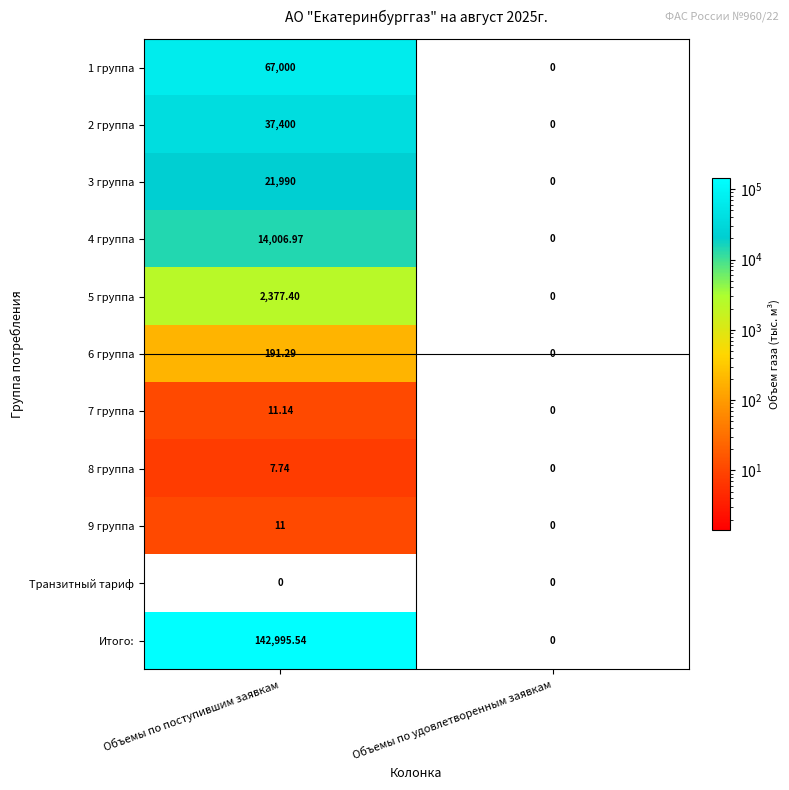

Which category has the highest value in the 1 группа series?

Объемы по поступившим заявкам